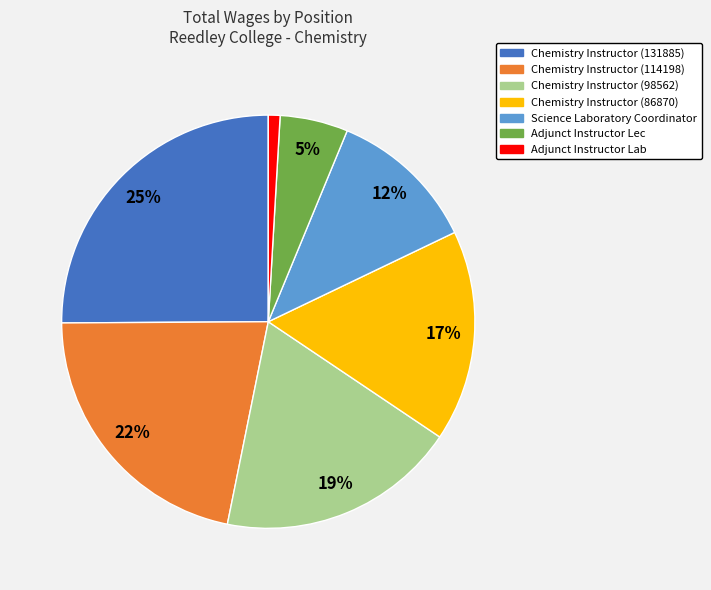

Is the sum of Adjunct Instructor Lab and Chemistry Instructor (114198) greater than half?

No